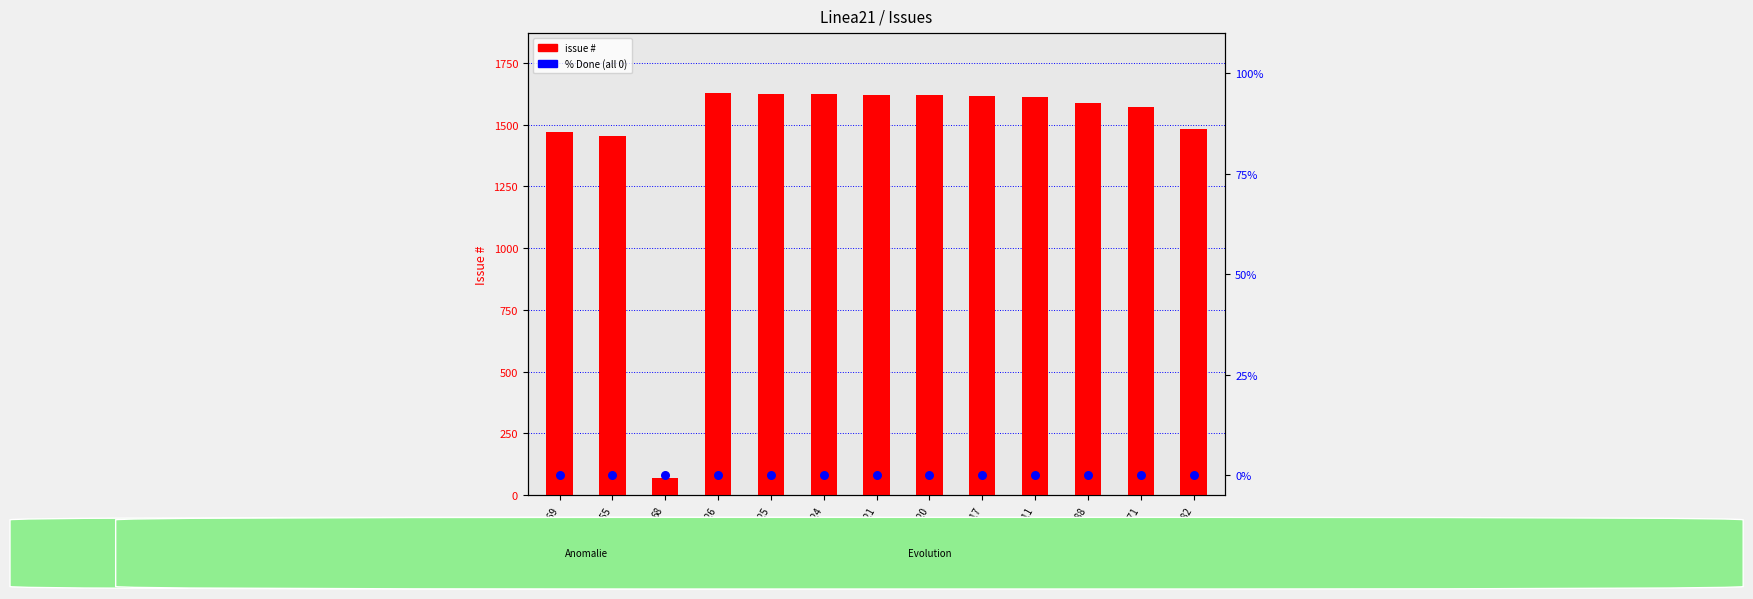

Which series has the largest Y range (max minus min)?

issue #